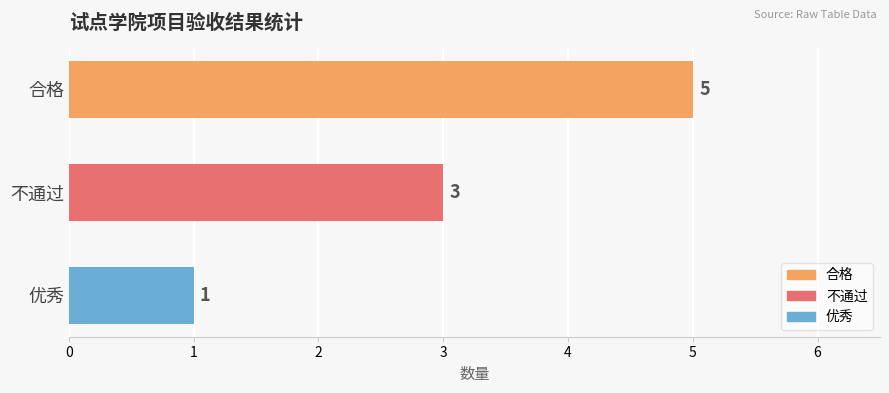

True or false: the data shows 1 at 不通过.

False